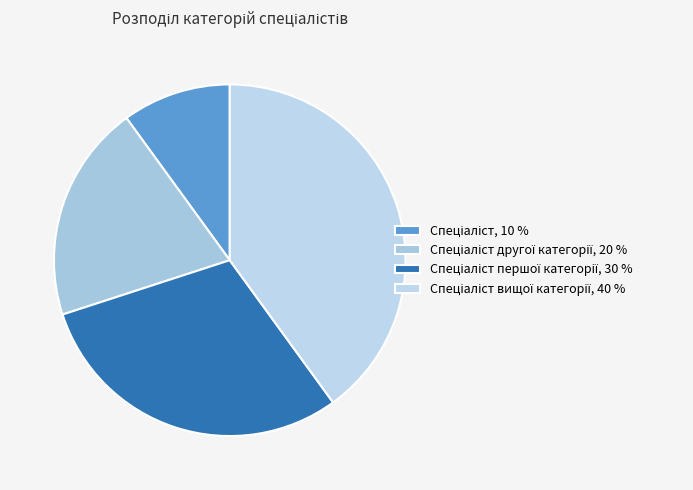

Which slice is the smallest?

Спеціаліст